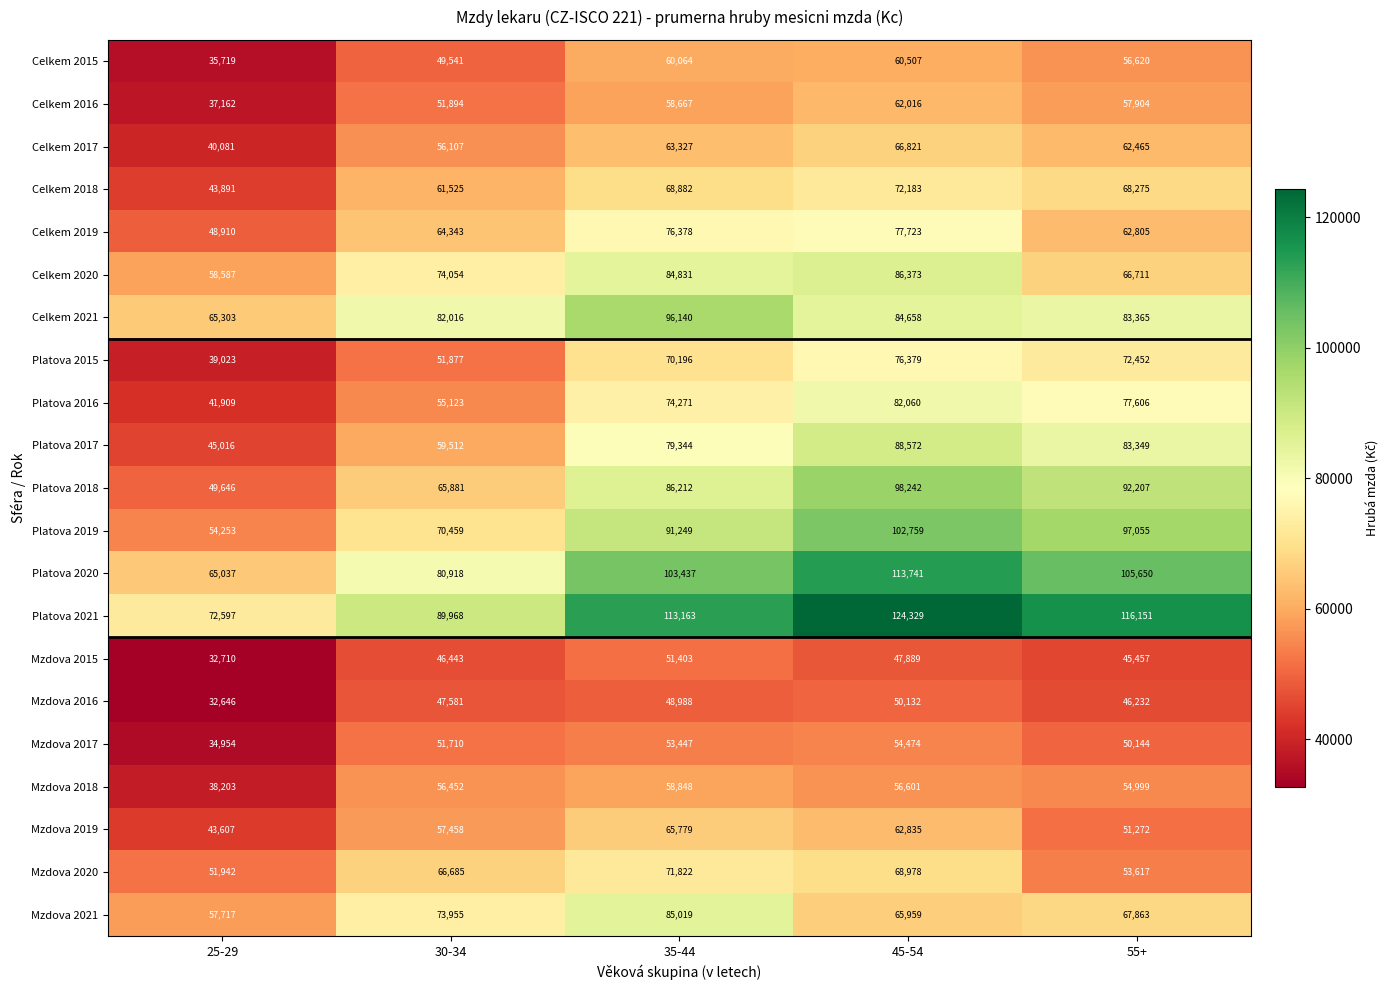

Which category has the lowest value across all series?

25-29